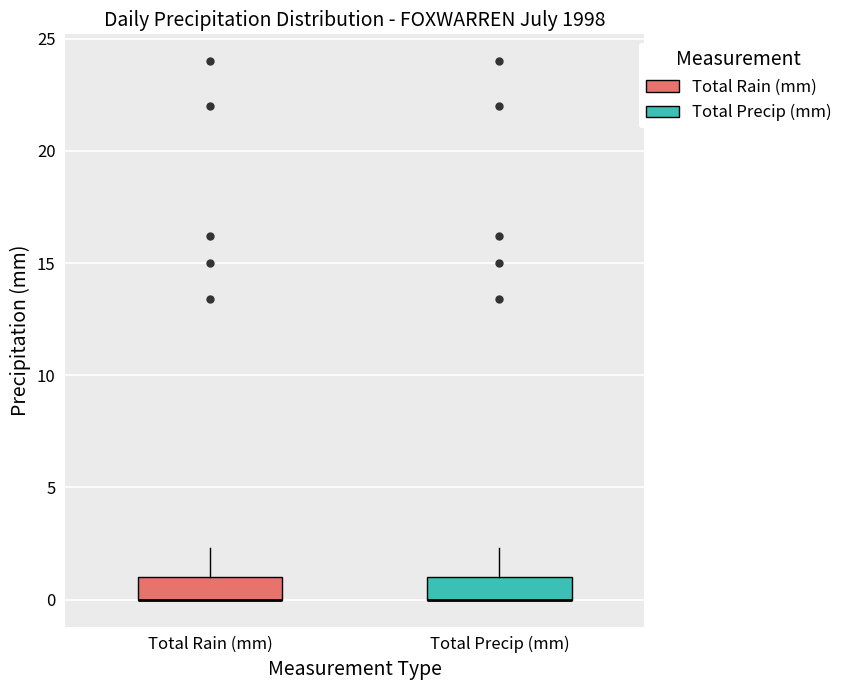

Reading left to right, read every box against the y-axis: the position of its median line, the range the box covers, and the ends of its whiskers. The values are not printed on the chart, so give them approximately, as read against the axis.

Total Rain (mm): median 0.0 (drawn on the box's lower edge), box 0.0 to 1.0, whiskers 0.0 to 2.5
Total Precip (mm): median 0.0 (drawn on the box's lower edge), box 0.0 to 1.0, whiskers 0.0 to 2.5